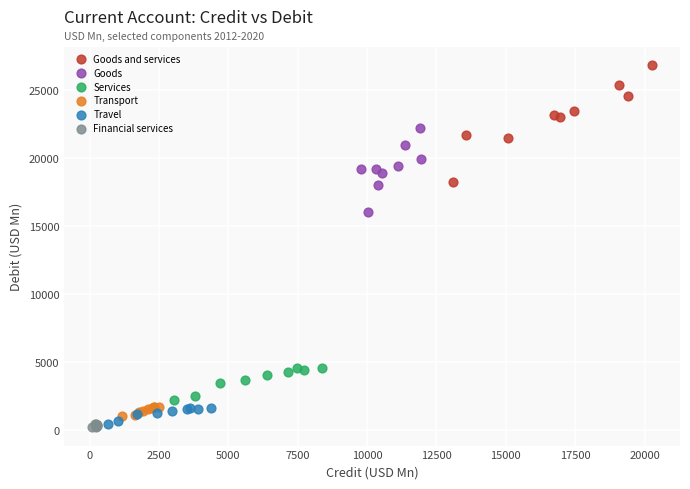

Which series has the widest spread of Y values?

Goods and services